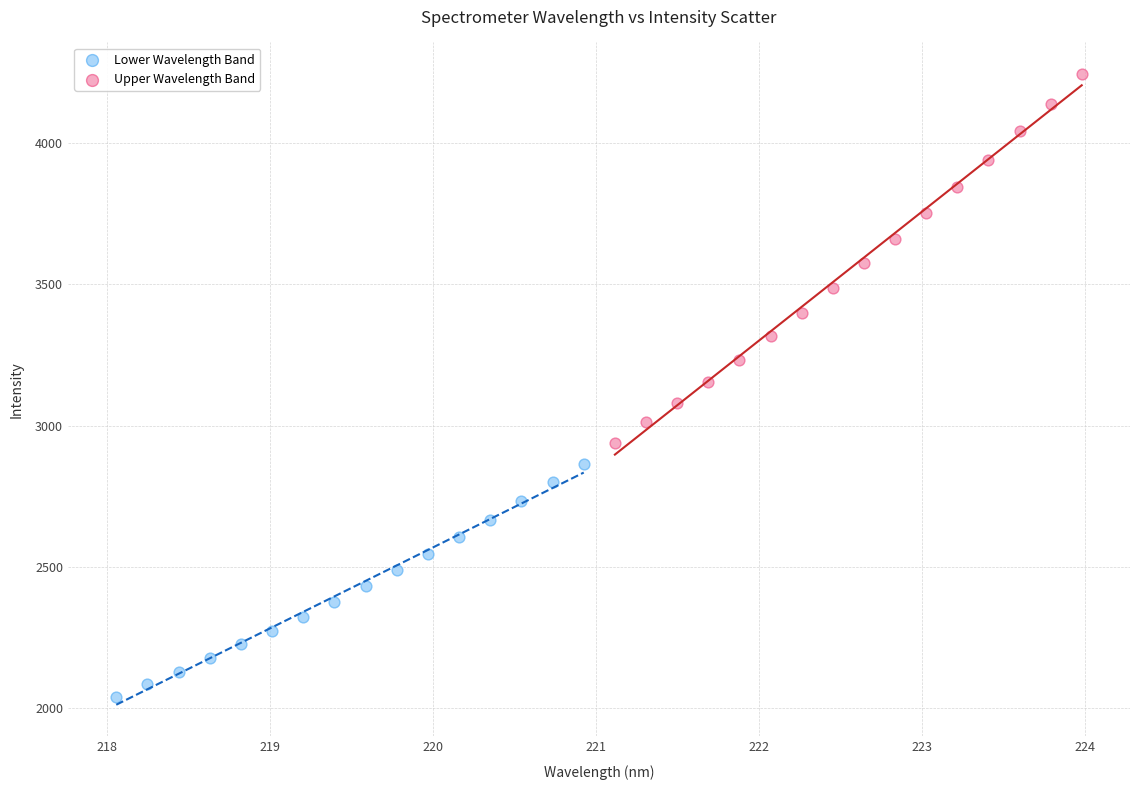

Which series reaches the maximum Y coordinate?

Upper Wavelength Band